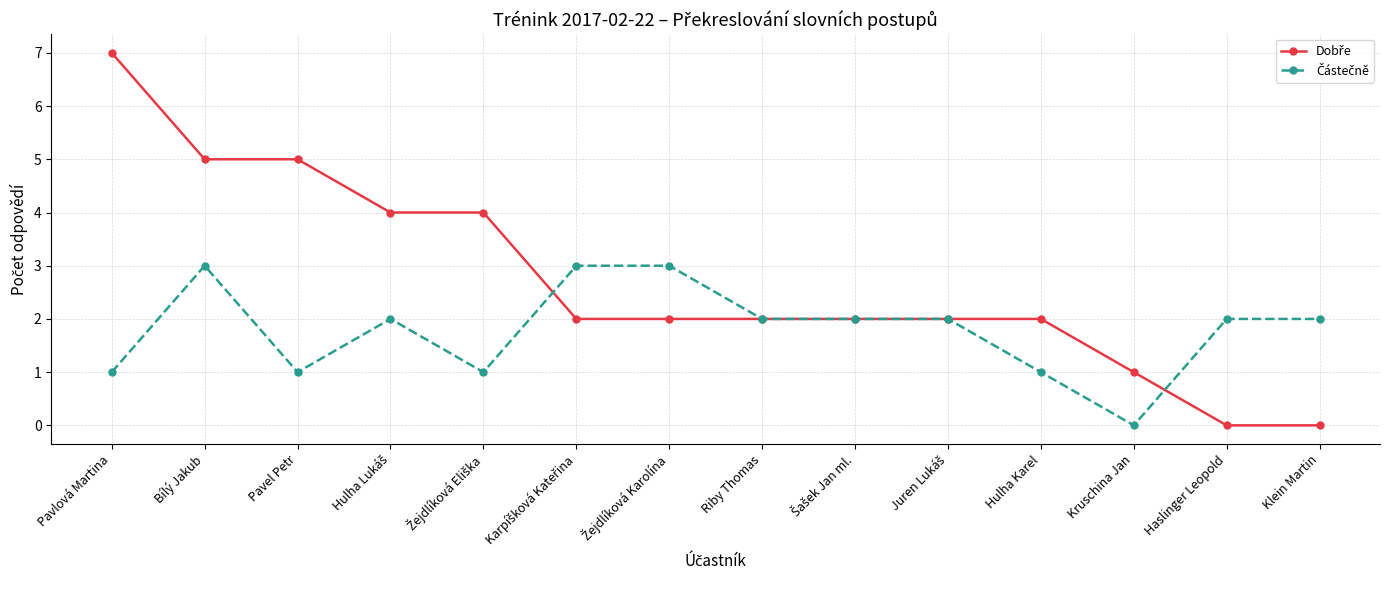

What is the total value across all series at Bílý Jakub?

8